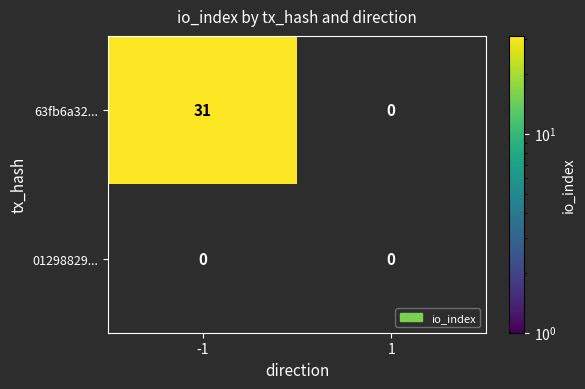

What is the greatest value displayed?

31